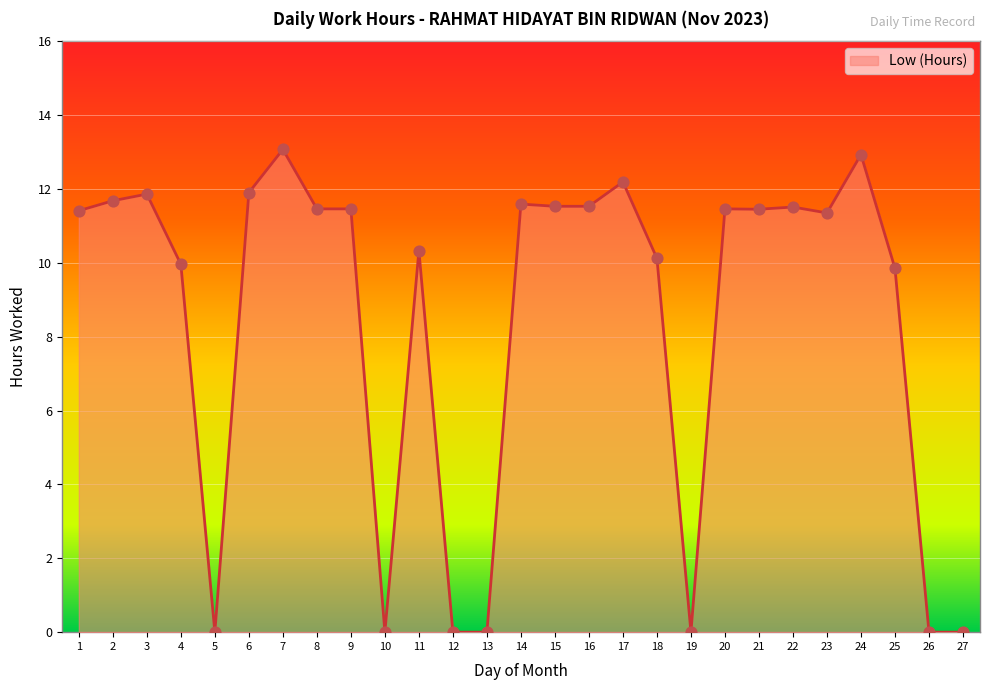

Which has a higher value, 15 or 5?

15